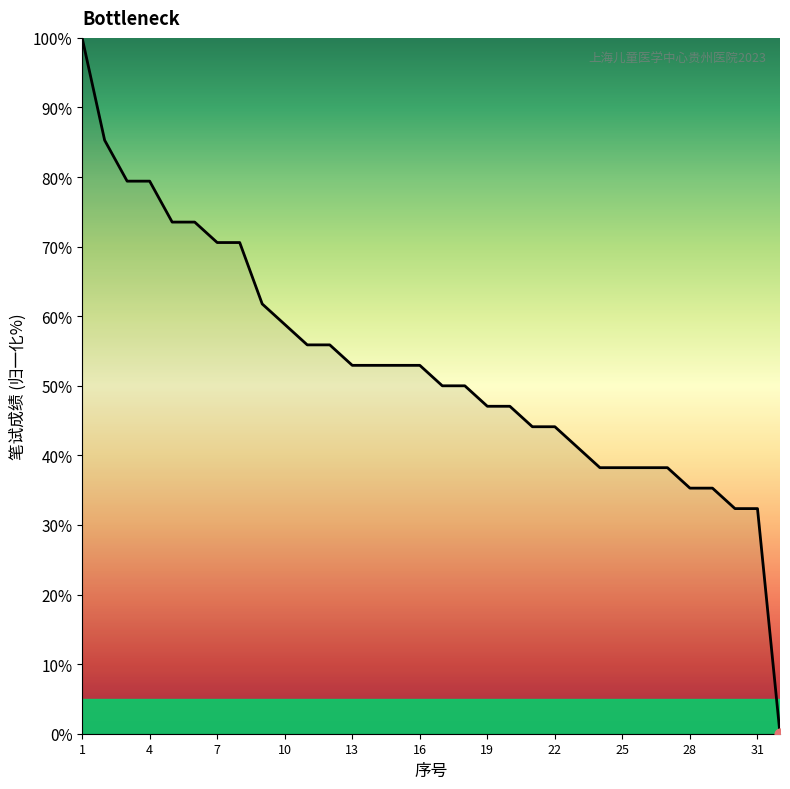

What is the maximum value shown in the chart?

100.0